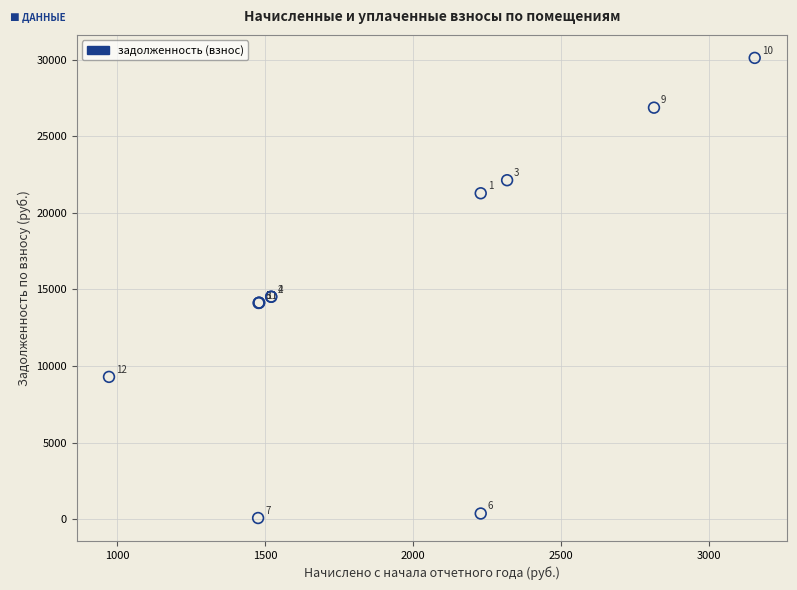

What Y value in the scatter plot is closest to 15094?

14520.4